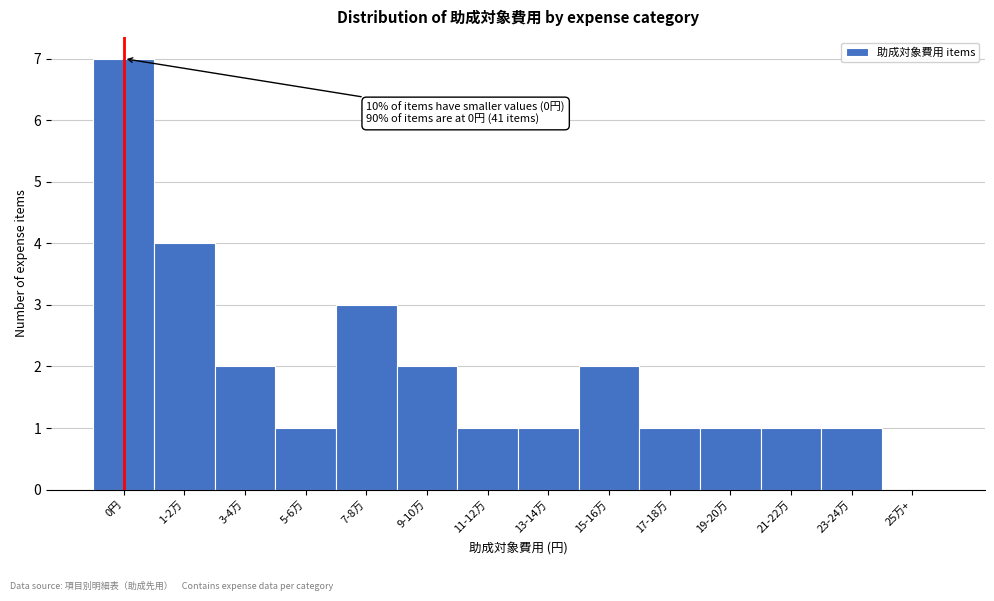

Reading left to right, transcribe all the data shown in this chart.

0円=7	1-2万=4	3-4万=2	5-6万=1	7-8万=3	9-10万=2	11-12万=1	13-14万=1	15-16万=2	17-18万=1	19-20万=1	21-22万=1	23-24万=1	25万+=0